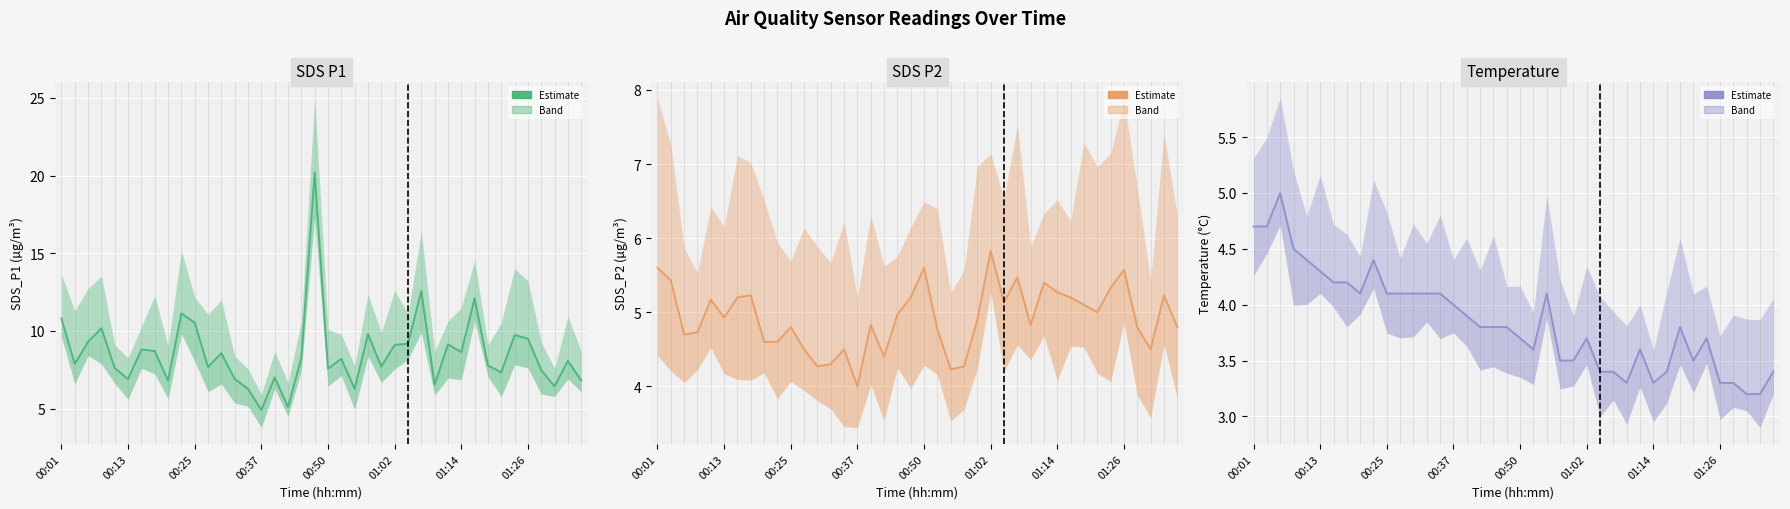

True or false: SDS P1 and Temperature intersect in this chart.

False